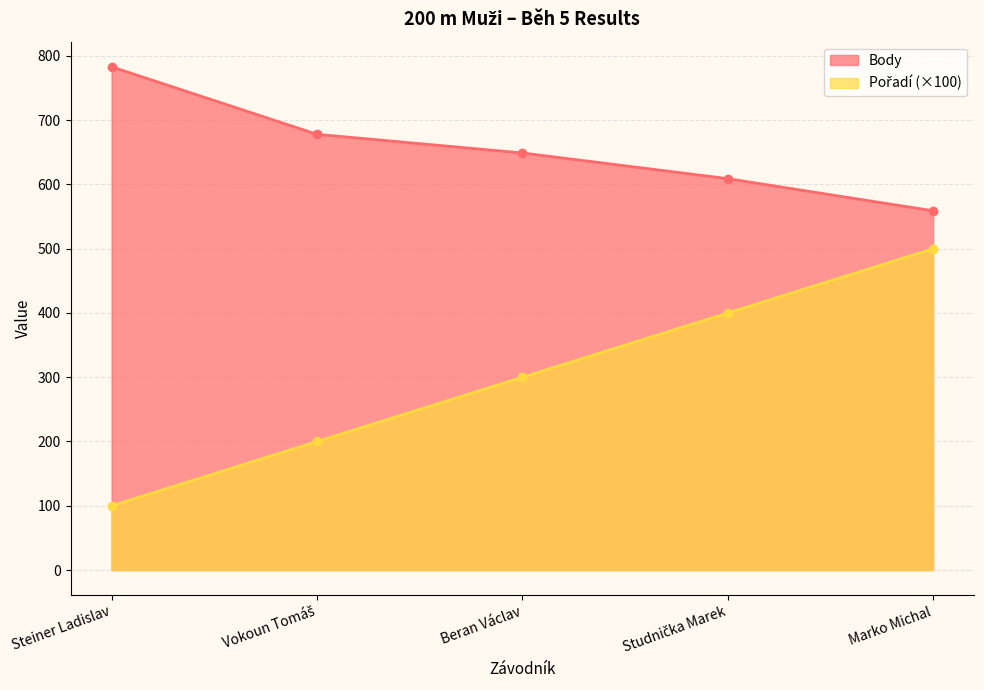

What is the difference between the maximum and minimum values in the Body series?

224